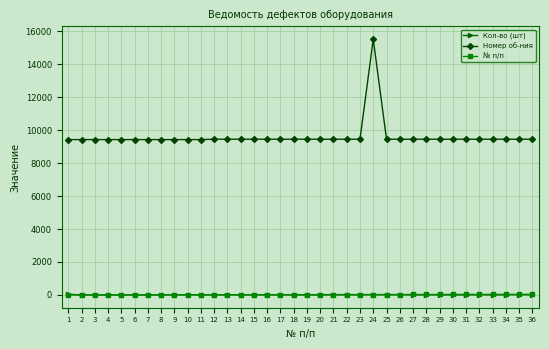

What is the greatest value displayed?

15533.0